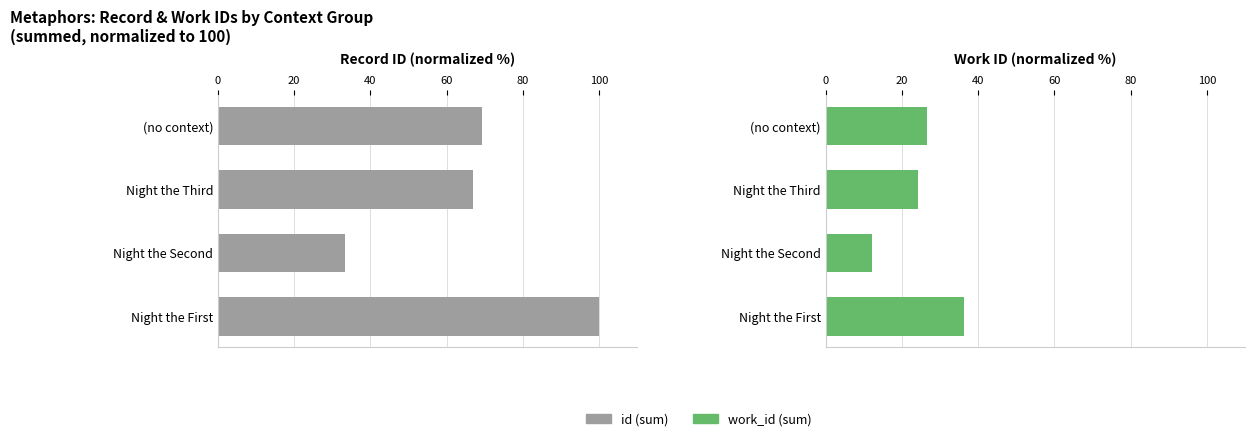

List the series in order of their overall mean, highest first.

id (sum), work_id (sum)